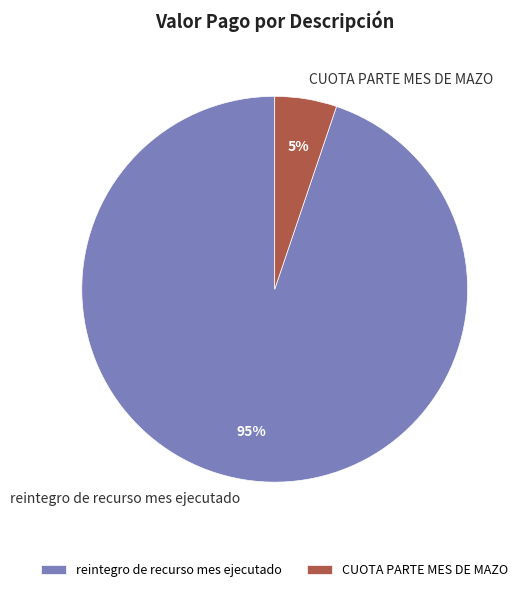

To the nearest percent, what is the average slice percentage?

50%